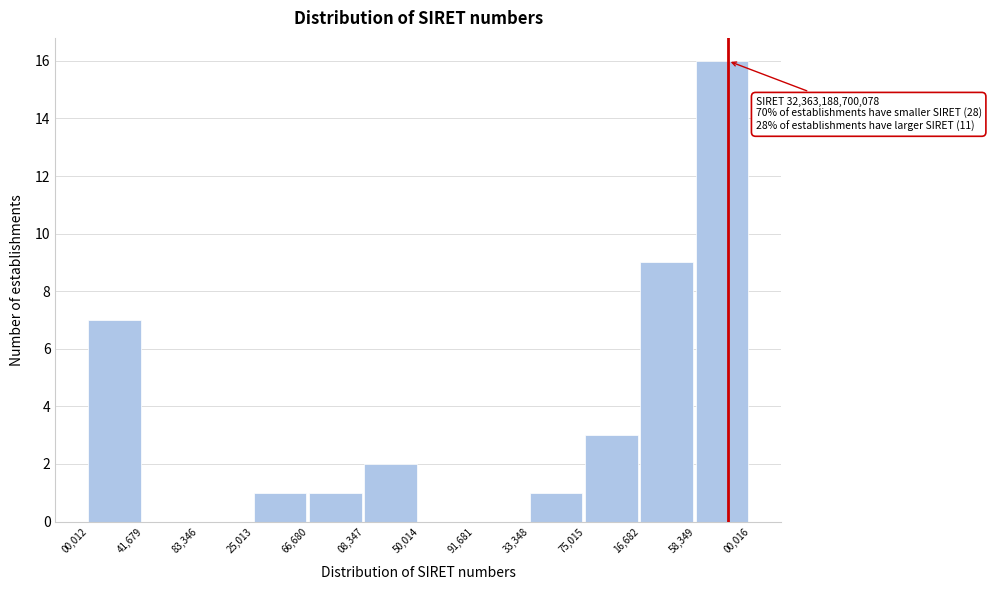

Reading right to left, what are all the values shown in this chart?

58,349=16	16,682=9	75,015=3	33,348=1	91,681=0	50,014=0	08,347=2	66,680=1	25,013=1	83,346=0	41,679=0	00,012=7